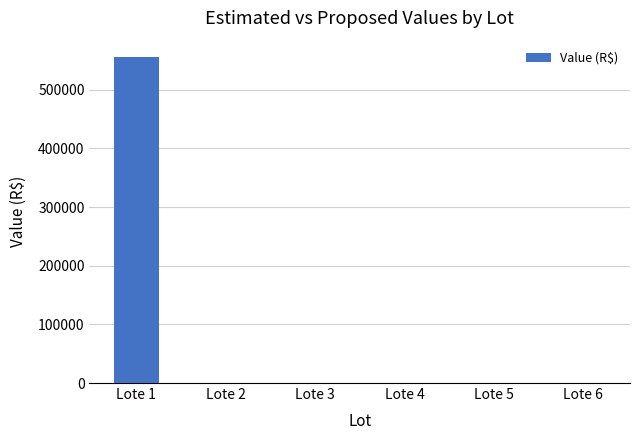

What is the sum of the values at Lote 1 and Lote 4?

555899.2